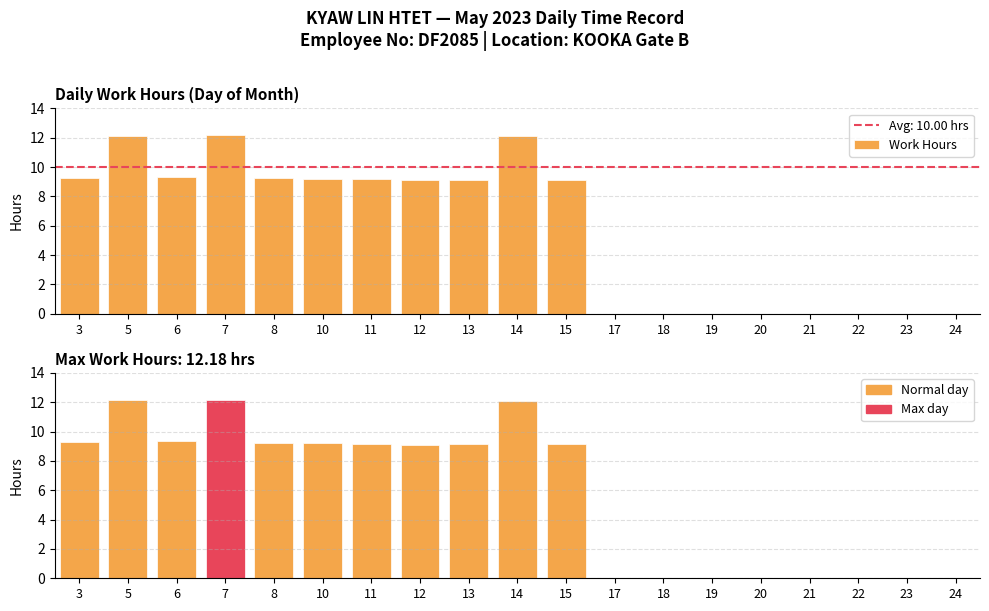

Reading left to right, what are all the values shown in this chart?

Work Hours: 9.3	12.1	9.3	12.2	9.2	9.2	9.2	9.1	9.2	12.1	9.1	0.0	0.0	0.0	0.0	0.0	0.0	0.0	0.0
Work Hours (max highlighted): 9.3	12.1	9.3	12.2	9.2	9.2	9.2	9.1	9.2	12.1	9.1	0.0	0.0	0.0	0.0	0.0	0.0	0.0	0.0